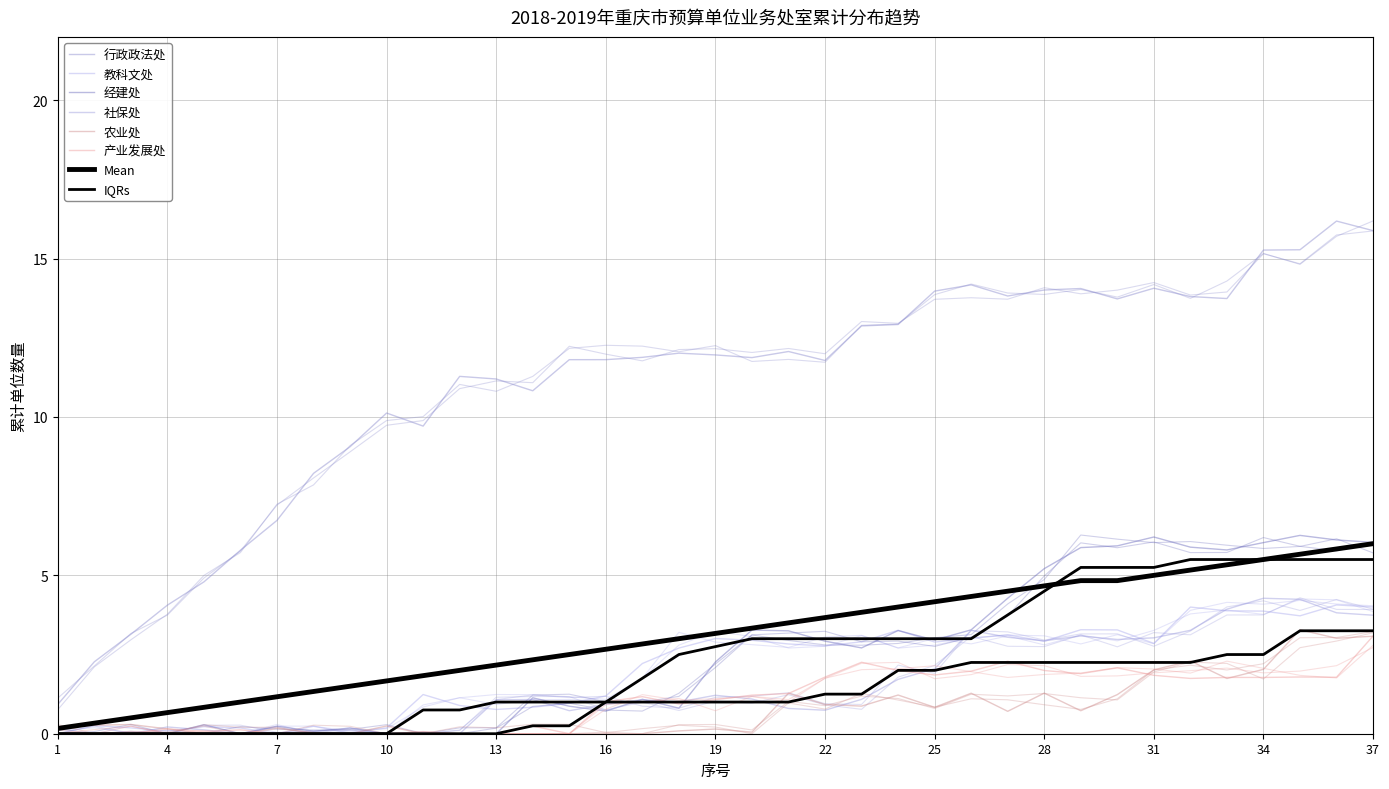

How many 社保处 values are between 6 and 11?

12